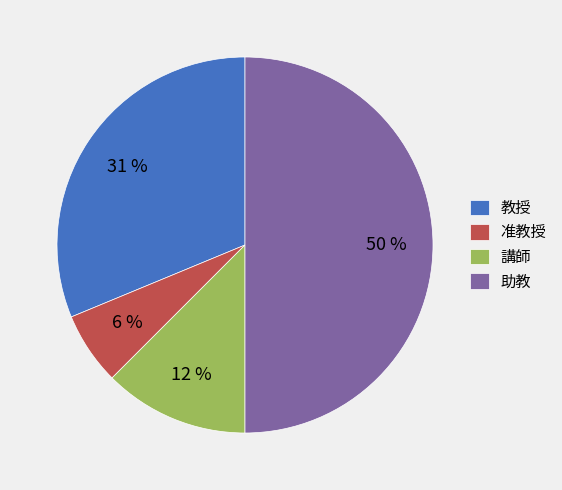

Combined, do 講師 and 准教授 account for over 50%?

No